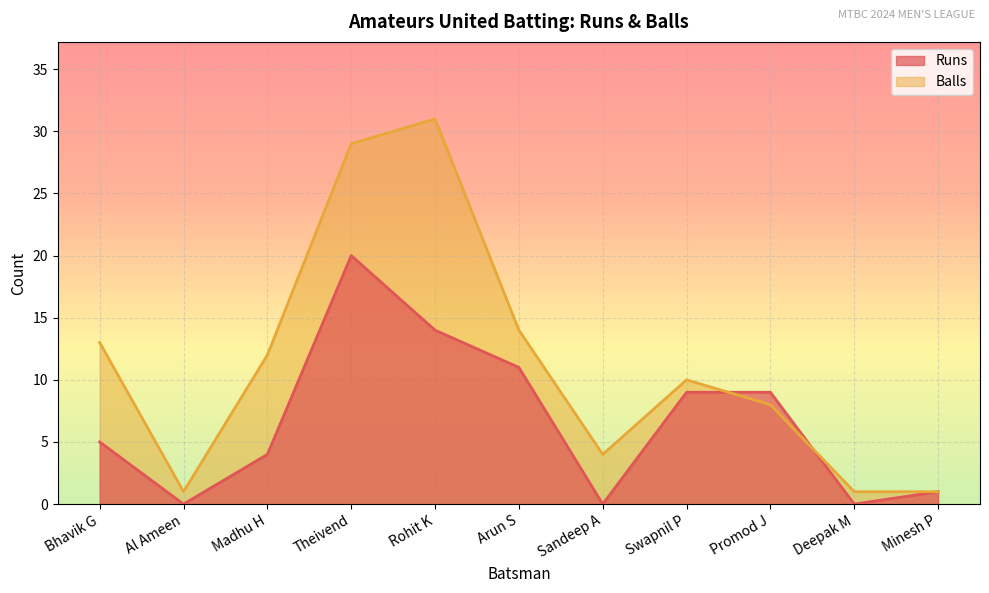

Where is Runs nearest to the value 10?

Arun S